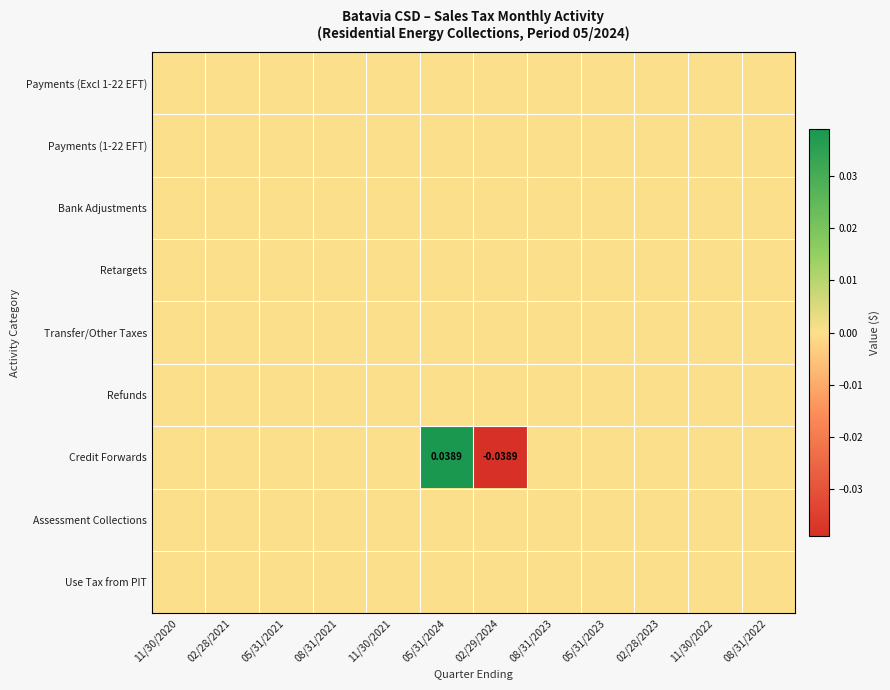

Is the value of Assessment Collections at 02/28/2023 greater than the value of Transfer/Other Taxes at 08/31/2023?

No